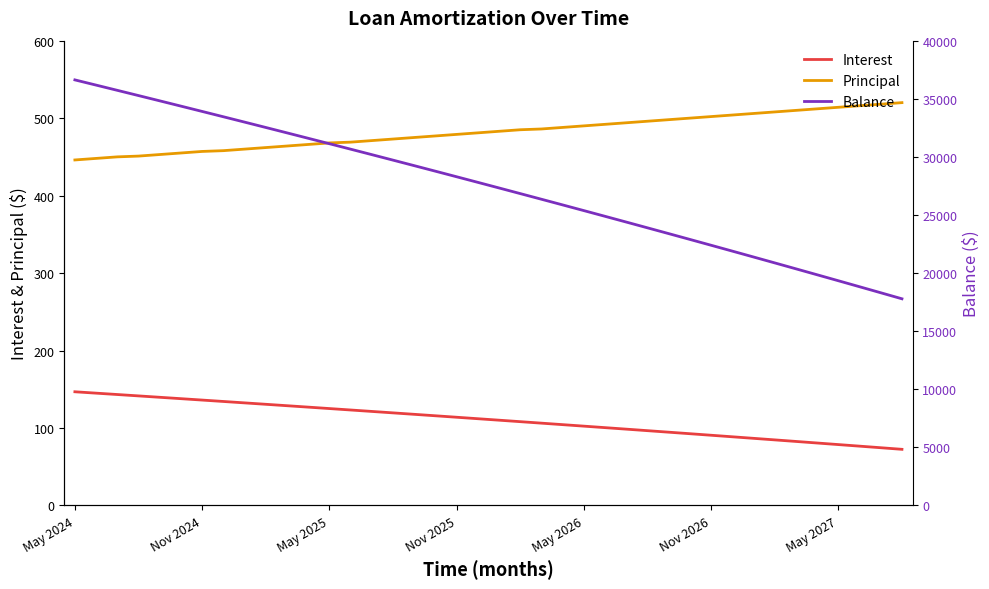

Which series has the largest total across all categories?

Balance